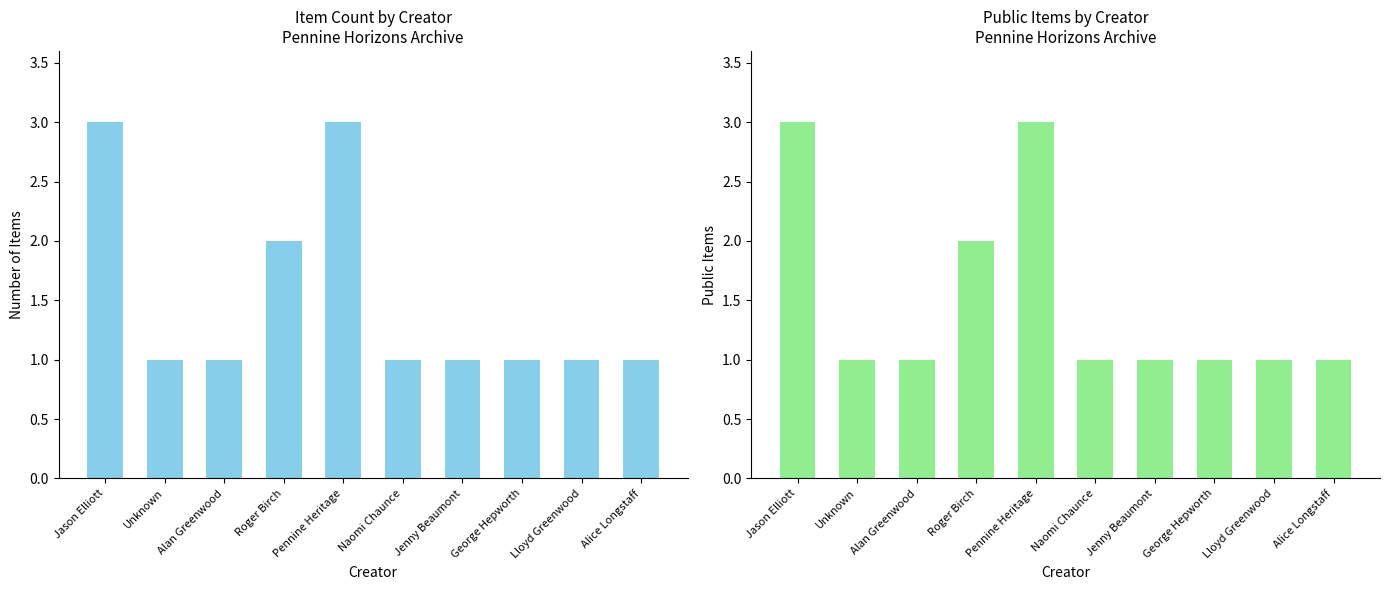

Count the Item Count values in the range 1 to 2.

8